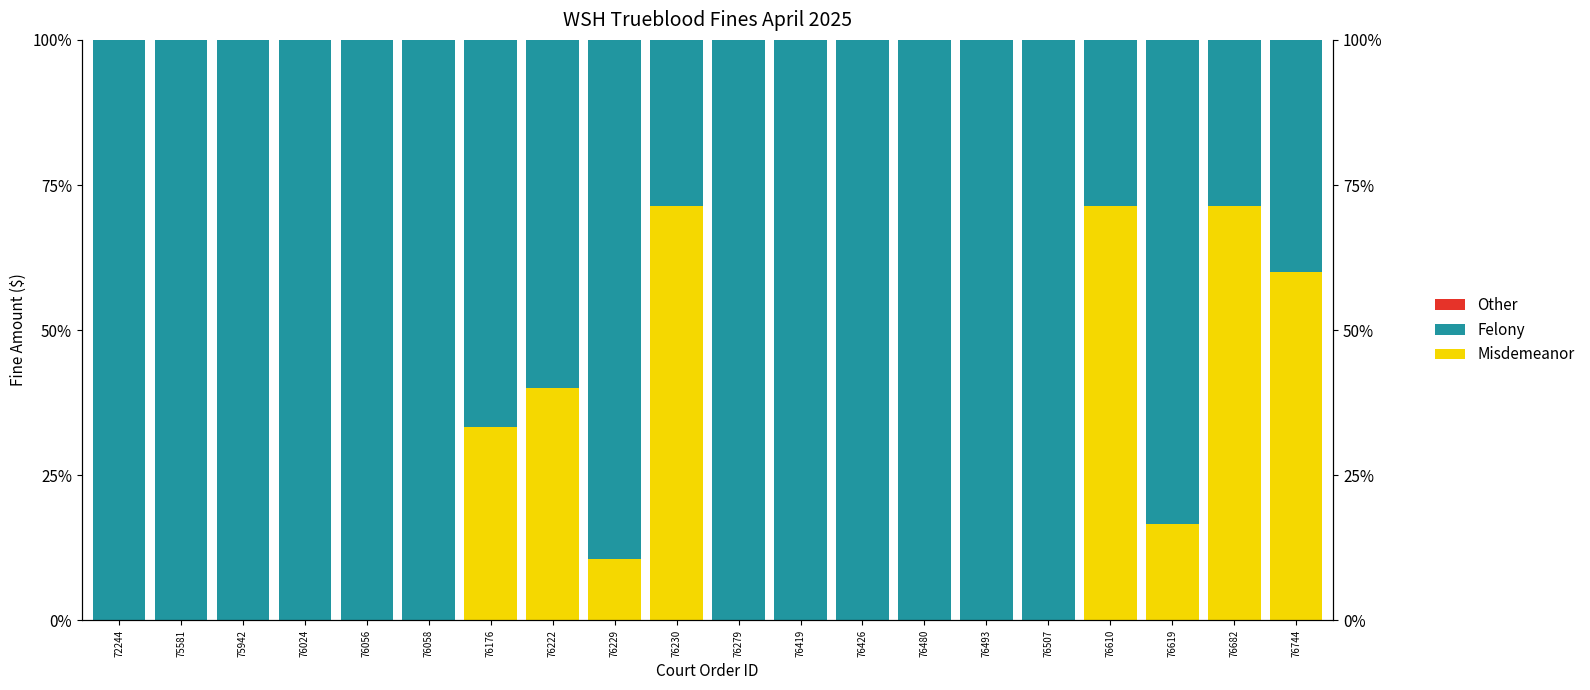

What is the spread (max minus min) of values at 76426?

100.0